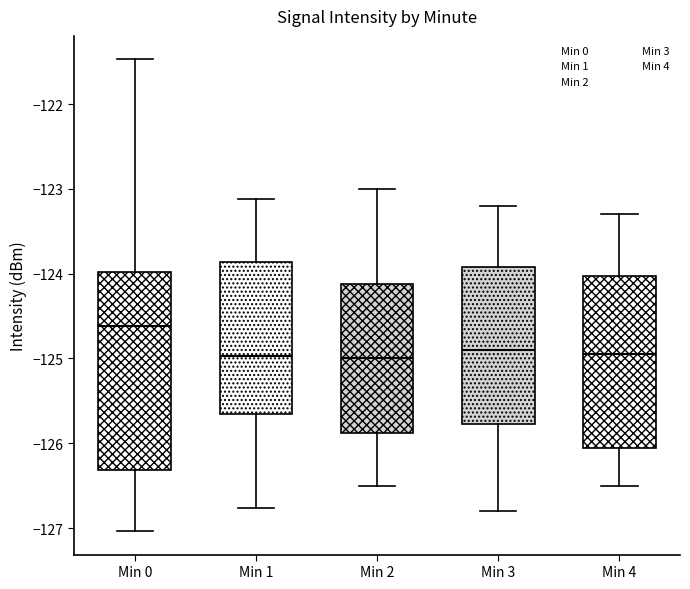

Reading left to right, read every box against the y-axis: the position of its median line, the range the box covers, and the ends of its whiskers. The values are not printed on the chart, so give them approximately, as read against the axis.

Min 0: median -124.6, box -126.3 to -124.0, whiskers -127.0 to -121.5
Min 1: median -125.0, box -125.7 to -123.9, whiskers -126.8 to -123.1
Min 2: median -125.0, box -125.9 to -124.1, whiskers -126.5 to -123.0
Min 3: median -124.9, box -125.8 to -123.9, whiskers -126.8 to -123.2
Min 4: median -124.9, box -126.0 to -124.0, whiskers -126.5 to -123.3